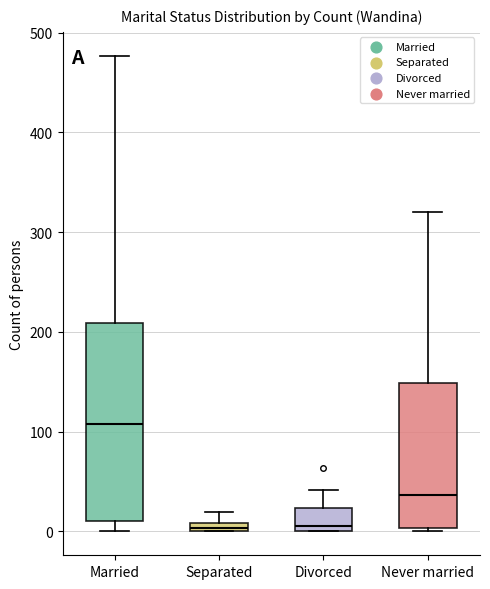

Where is the lower edge of the box for Divorced on the y-axis? The values are not printed on the chart, so give them approximately, as read against the axis.

0